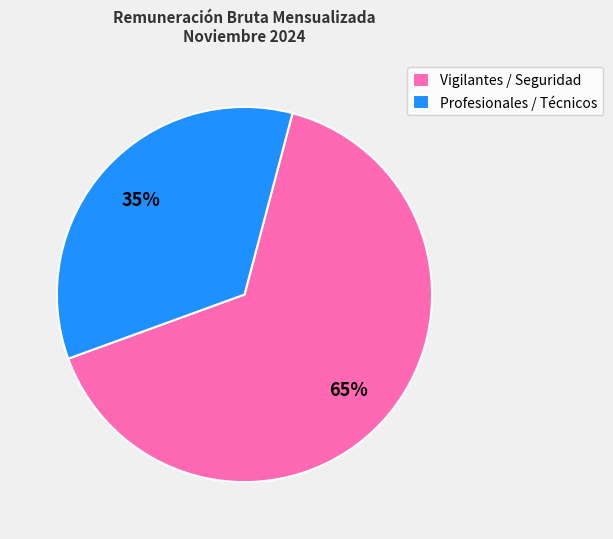

The Vigilantes / Seguridad slice represents 56% of the pie. True or false?

False